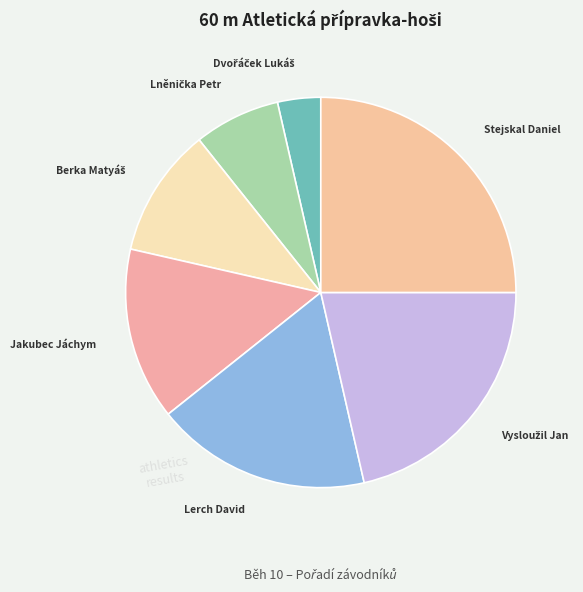

Which category has the biggest portion of the pie?

Stejskal Daniel